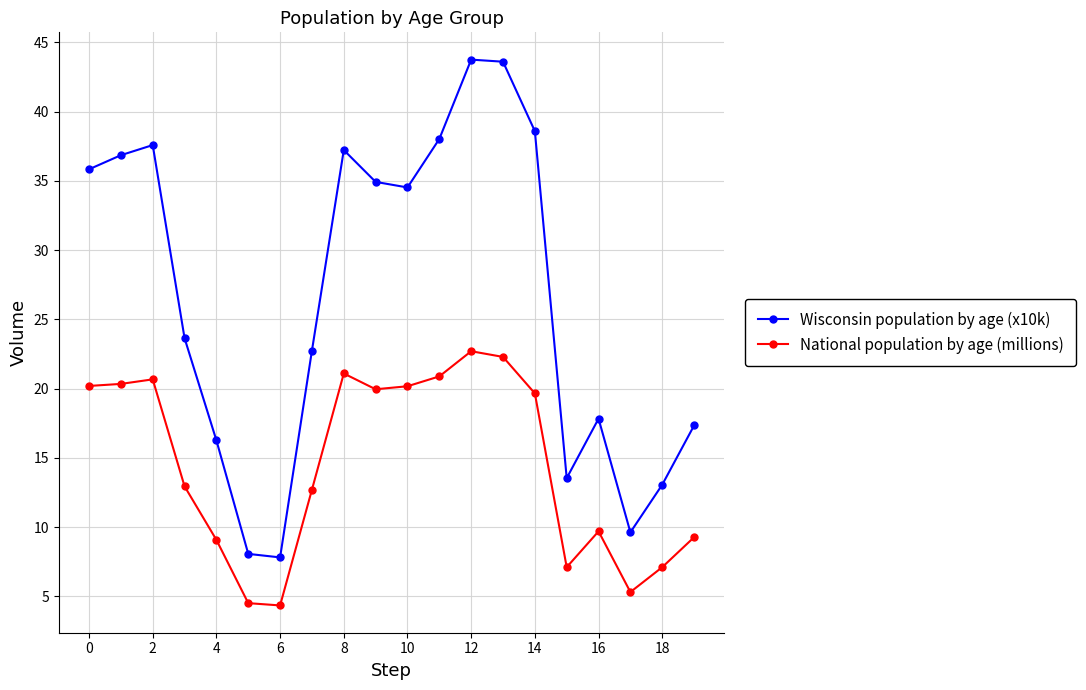

What is the minimum value for National population by age (millions)?

4.4